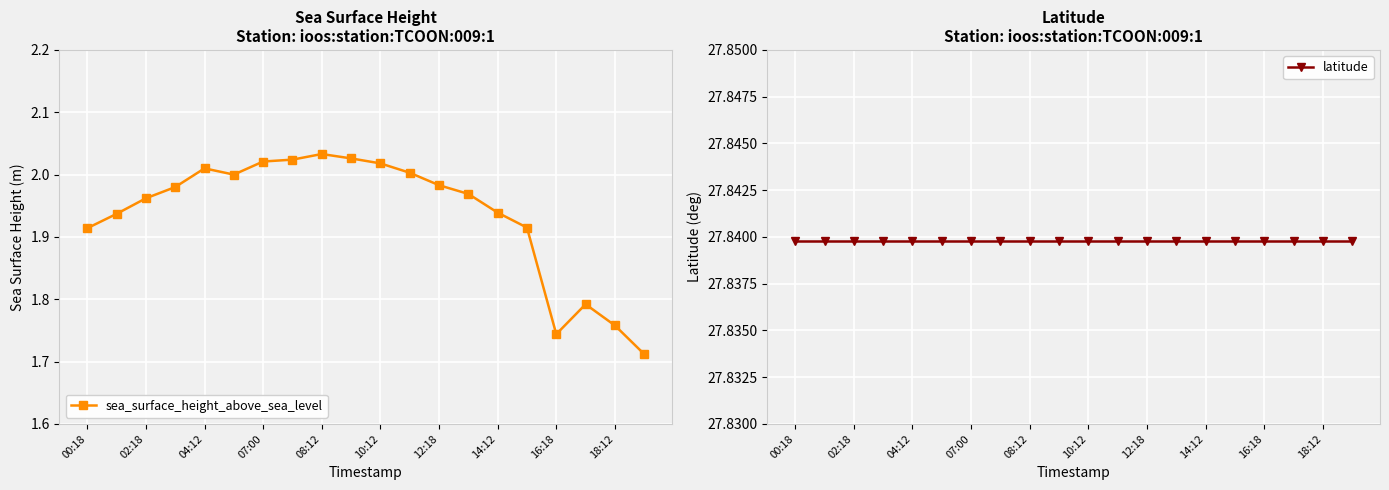

List the series in order of their peak value, highest first.

latitude, sea_surface_height_above_sea_level